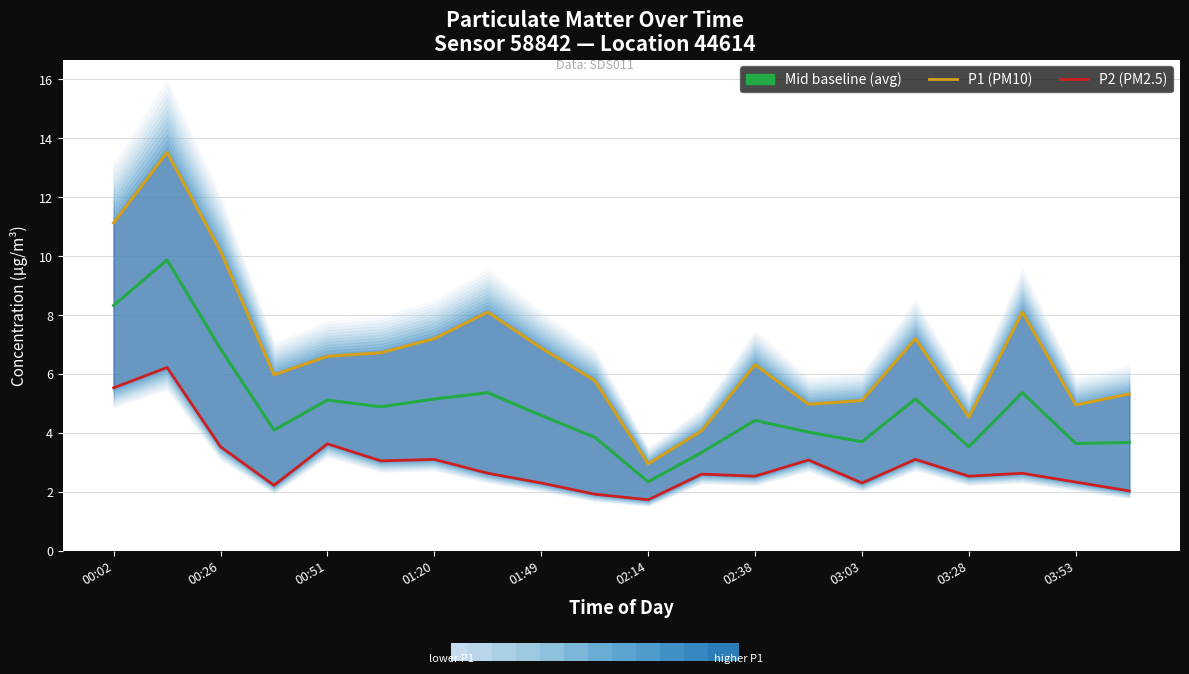

True or false: P2 (PM2.5) has a value of 2.5 at 02:38.

True